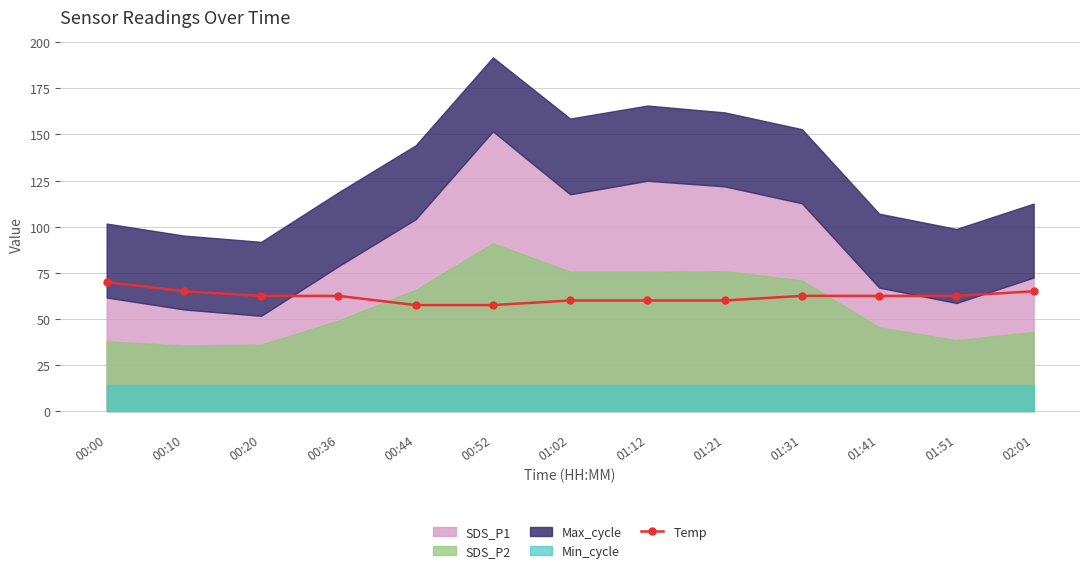

What is the average value?

62.1